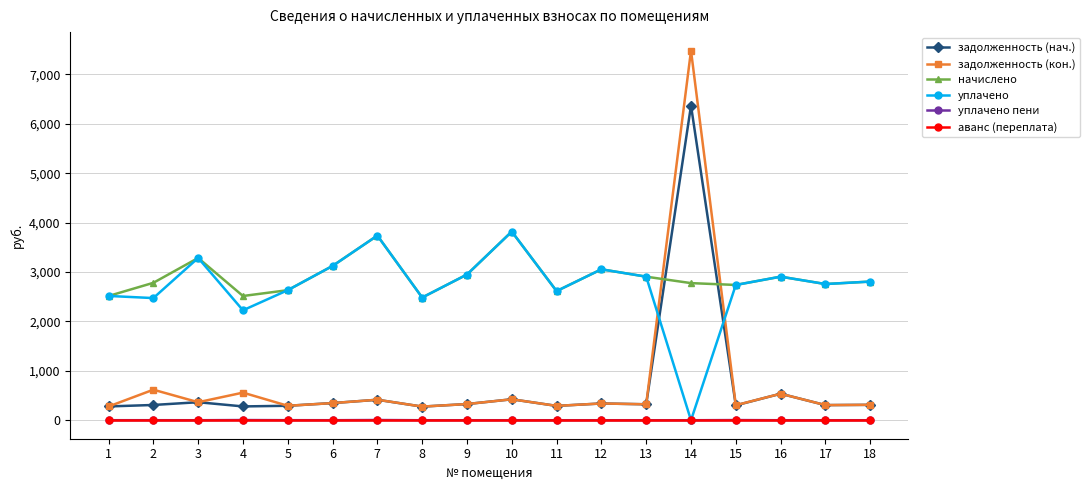

What is the lowest value of the задолженность (кон.) series?

276.0